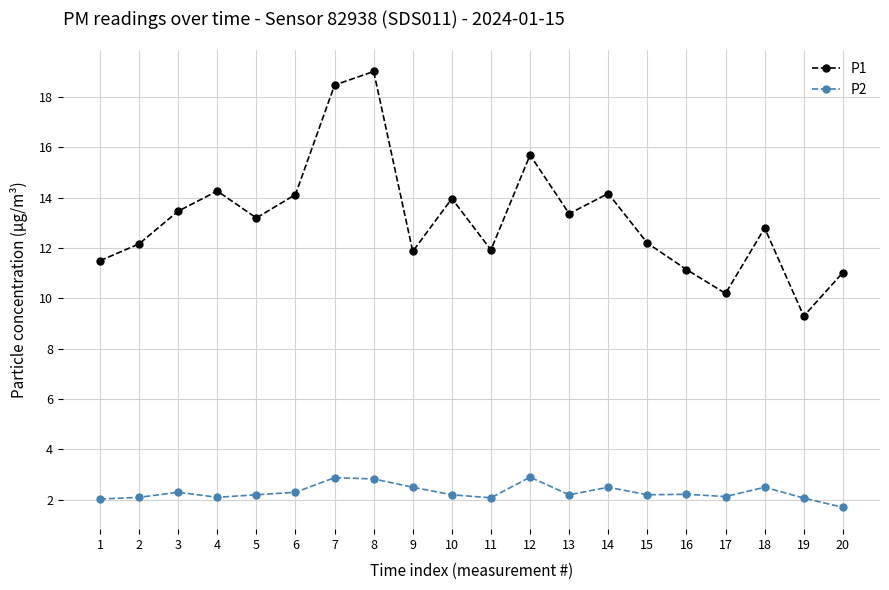

How many lines are shown in the chart?

2